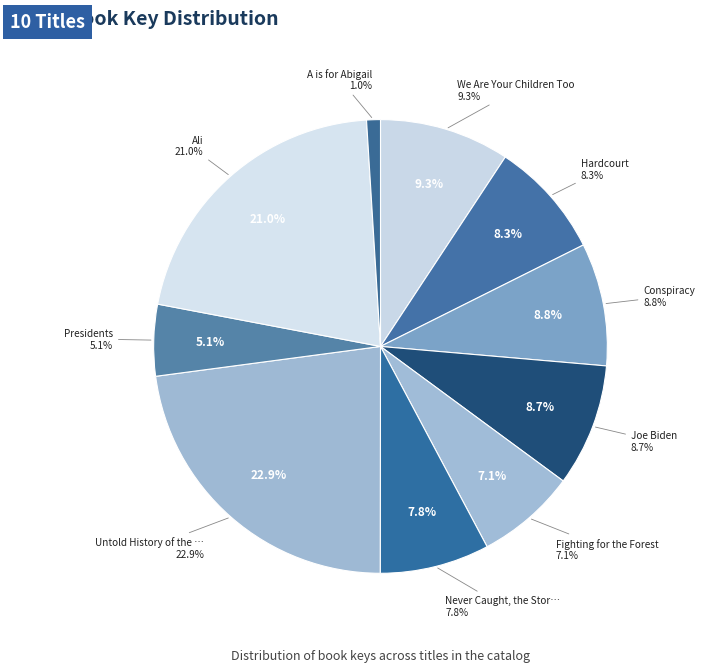

Is there any slice that represents more than half of the pie?

No